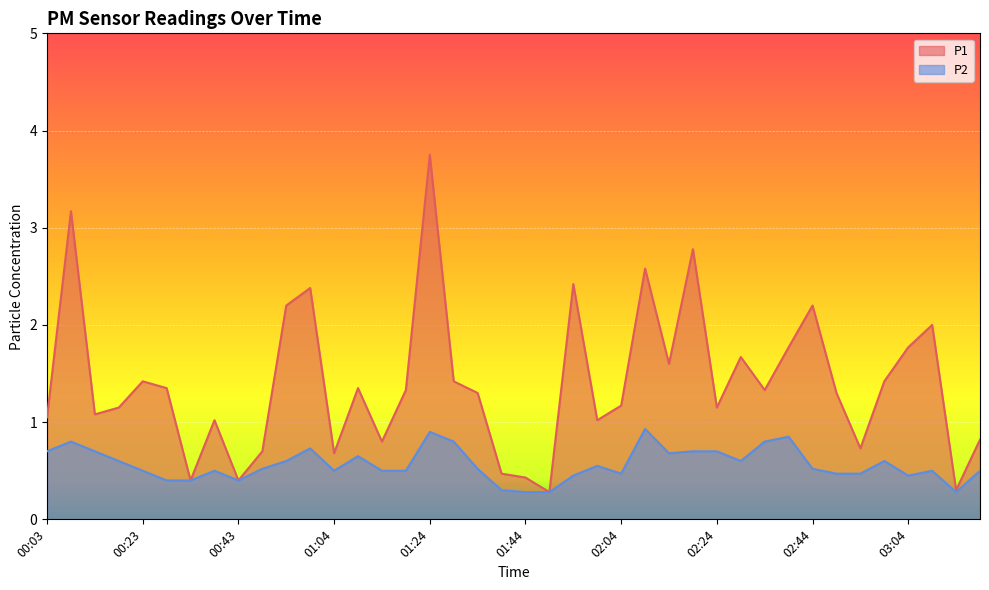

What is the label of the 30th point from the left?

02:29